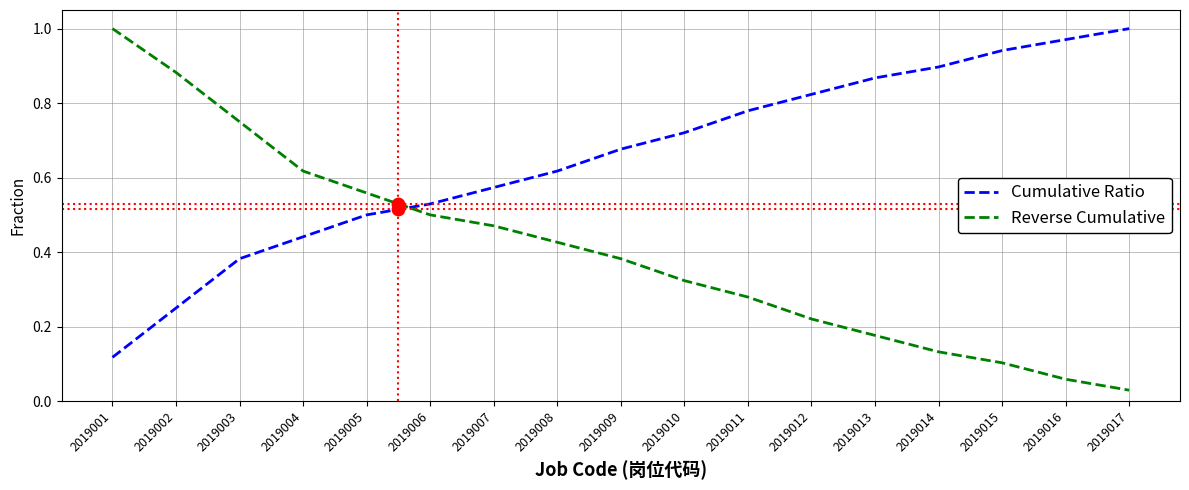

Which series has the widest spread of Y values?

Reverse Cumulative